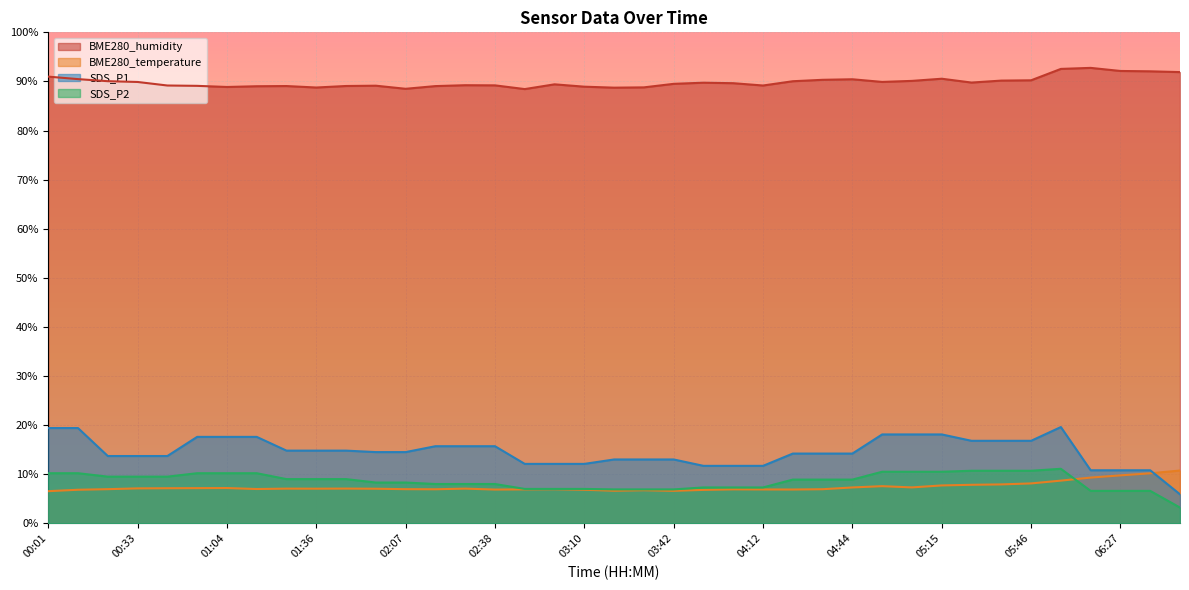

What are all the series names shown in the legend?

BME280_humidity, BME280_temperature, SDS_P1, SDS_P2